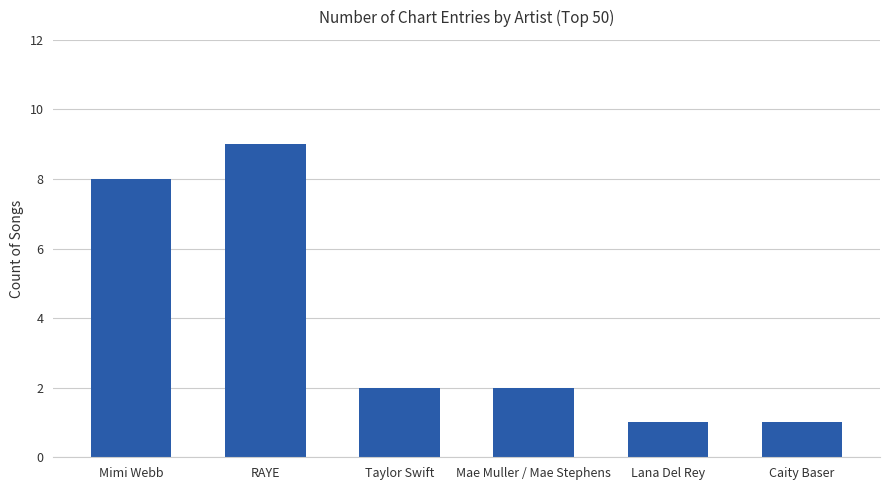

Is it true that the value at RAYE is 9?

True